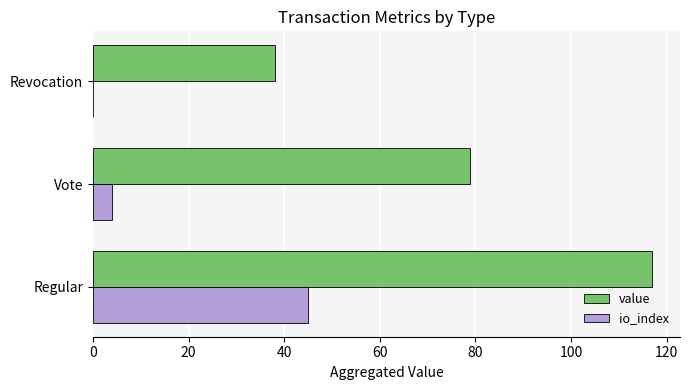

Is it true that io_index equals 4.0 at Vote?

True